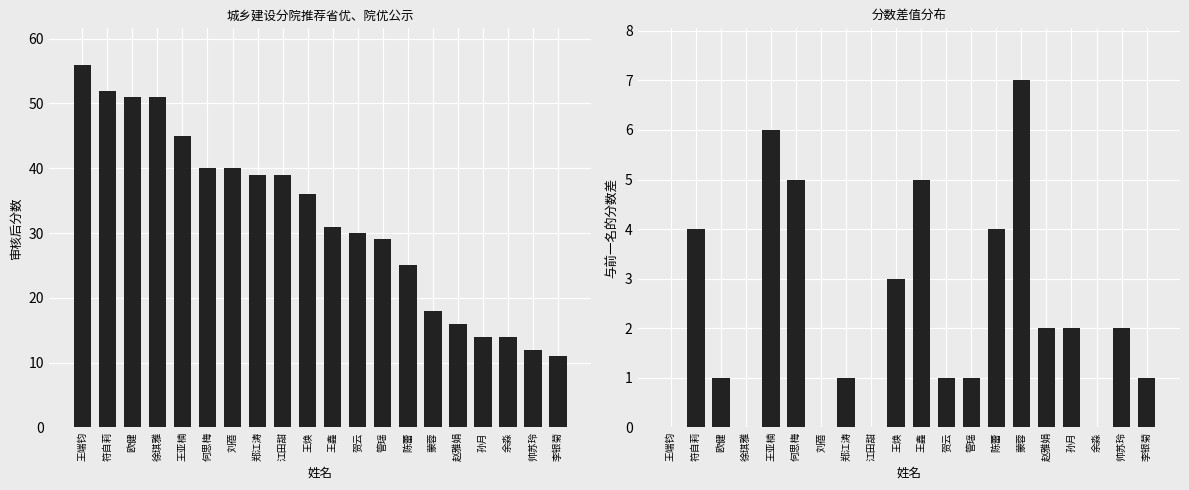

What is the value of the 审核后分数 bar at the 15th from the left?

18